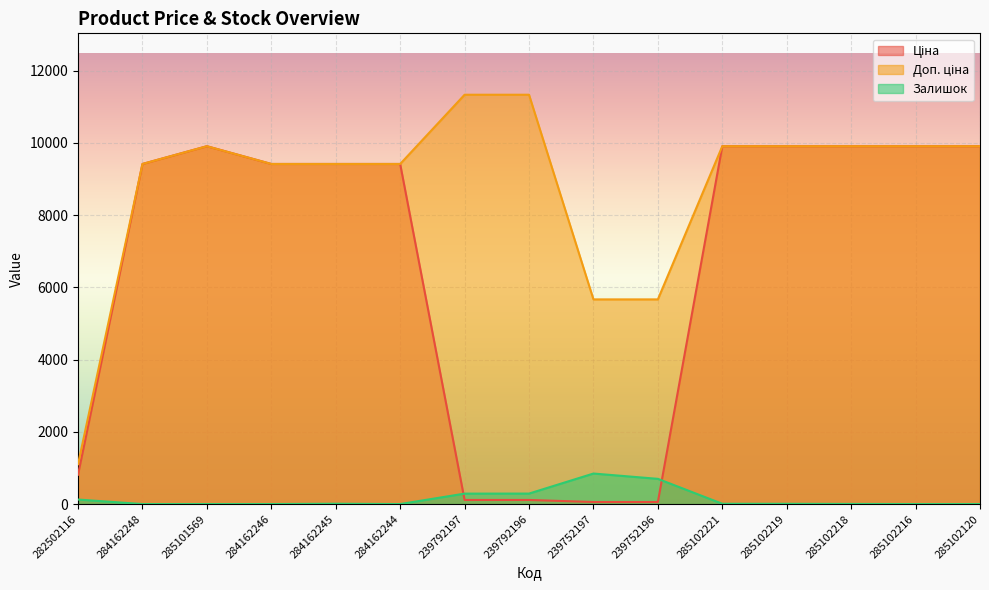

Rank the categories by Доп. ціна value from highest to lowest.

239792197, 239792196, 285101569, 285102221, 285102219, 285102218, 285102216, 285102120, 284162248, 284162246, 284162245, 284162244, 239752197, 239752196, 282502116